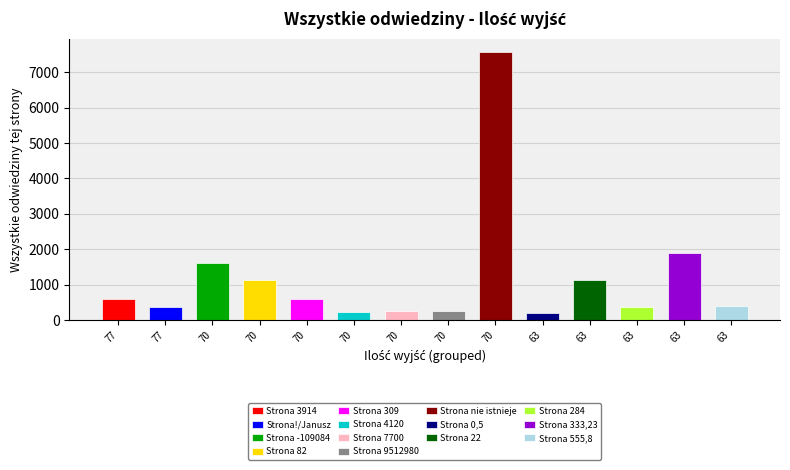

Between 63 and 63, which is larger?

63